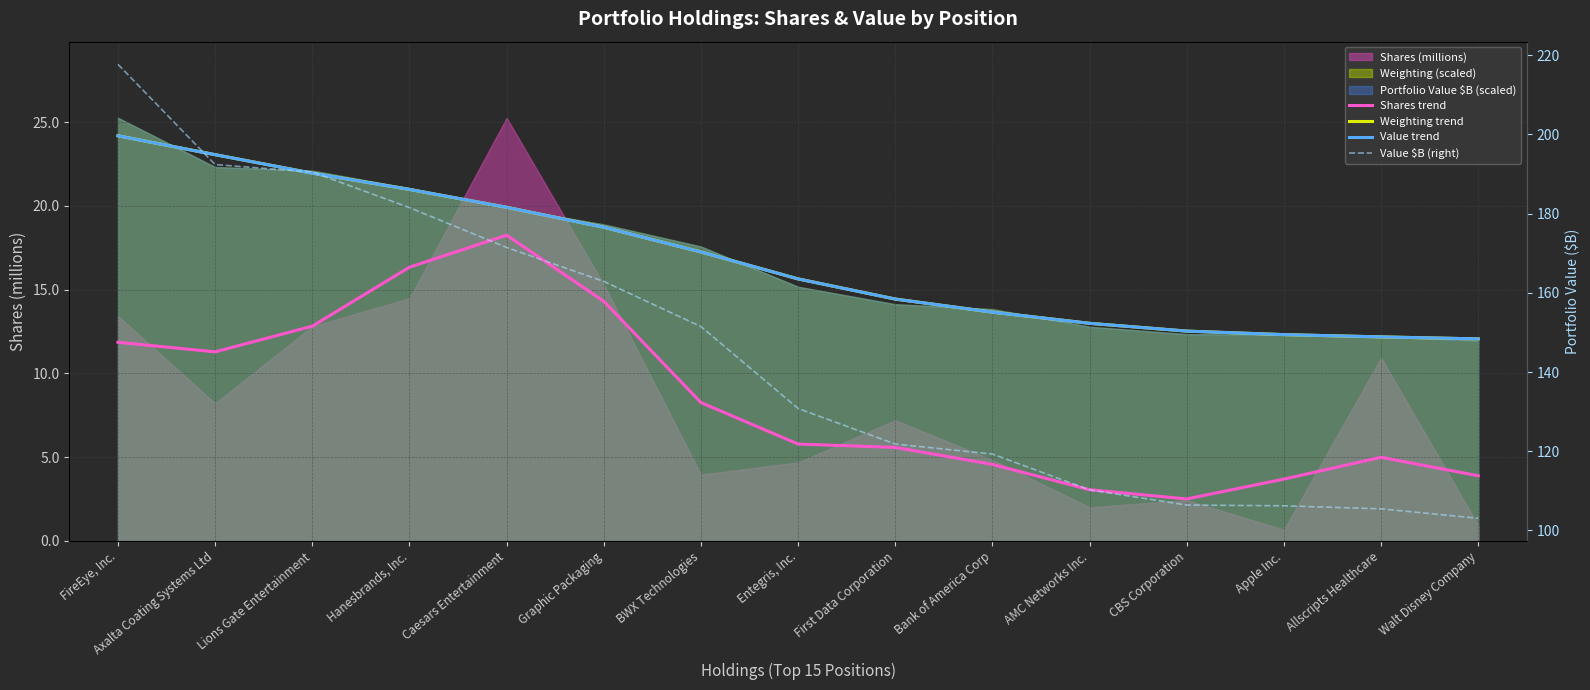

The Value trend series shows 12.5 at CBS Corporation. True or false?

True